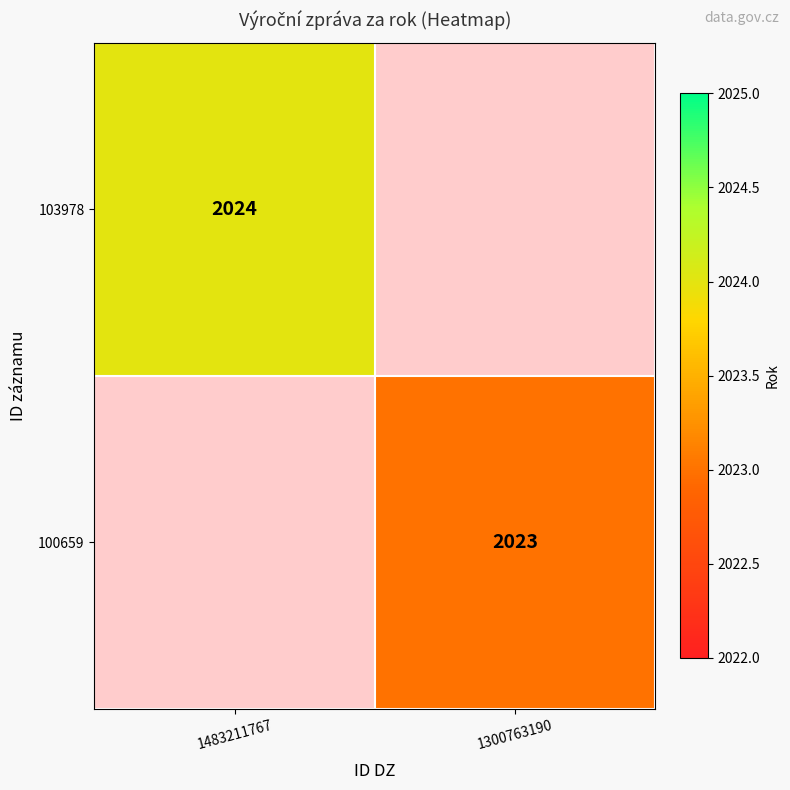

True or false: 100659 has a value of 2023 at 1300763190.

True